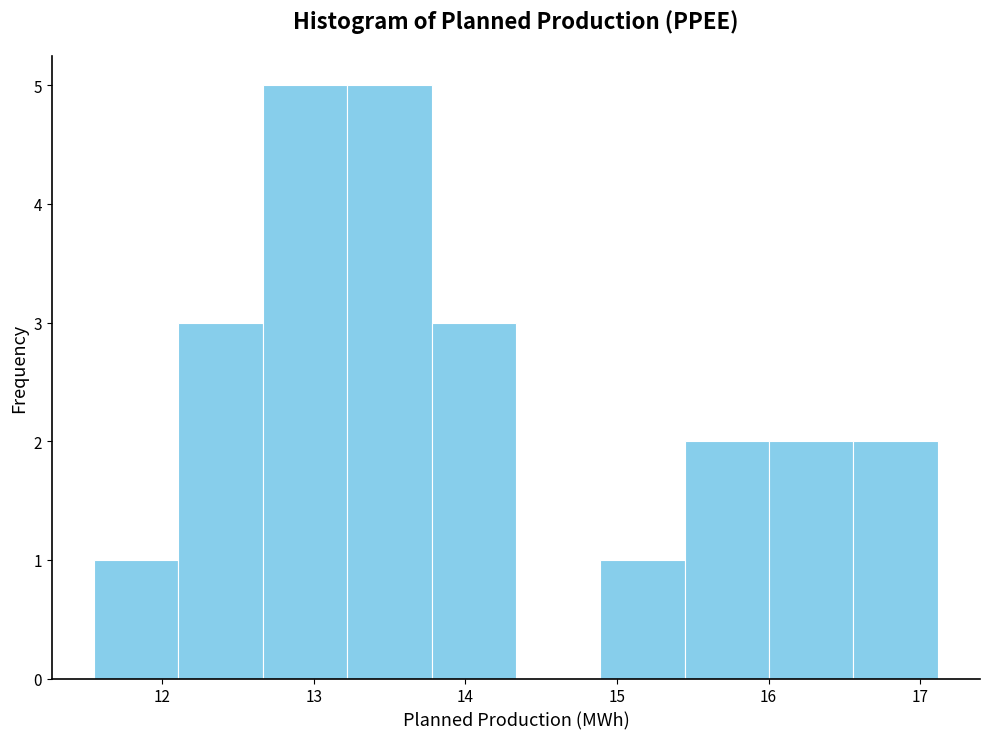

Reading left to right, transcribe this chart: for each bar, give the range it covers on the x-axis and its height. Neither the bar edges nor the heights are printed on the chart, so give them approximately, as read against the axes.

11.5 to 12.1: 1
12.1 to 12.7: 3
12.7 to 13.2: 5
13.2 to 13.8: 5
13.8 to 14.3: 3
14.3 to 14.9: 0
14.9 to 15.4: 1
15.4 to 16.0: 2
16.0 to 16.6: 2
16.6 to 17.1: 2